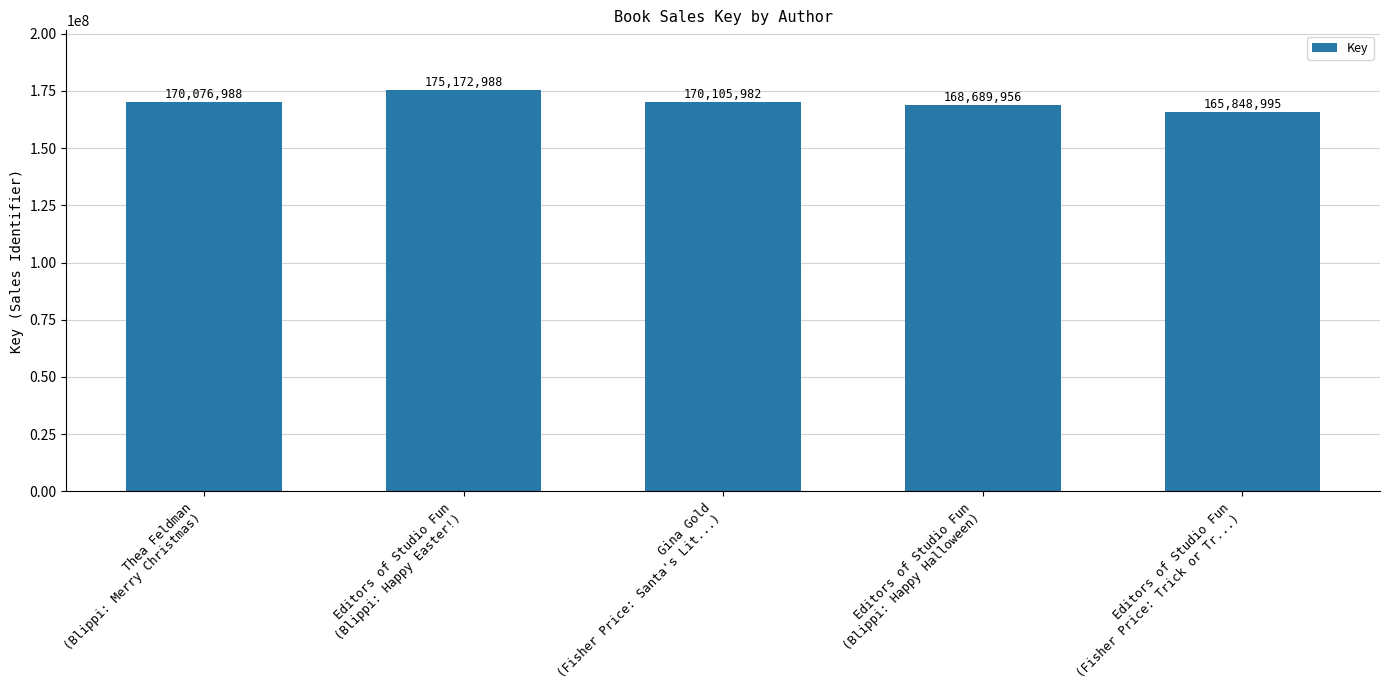

How many bars are there in total?

5